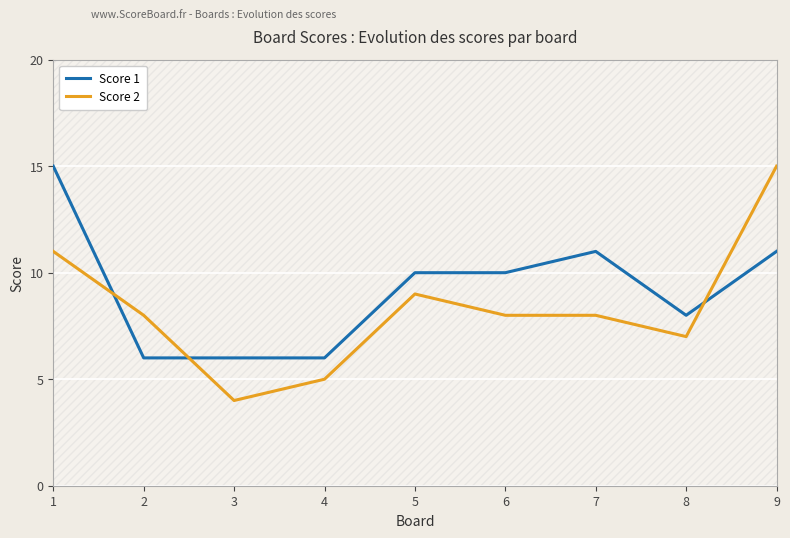

How many lines are shown in the chart?

2